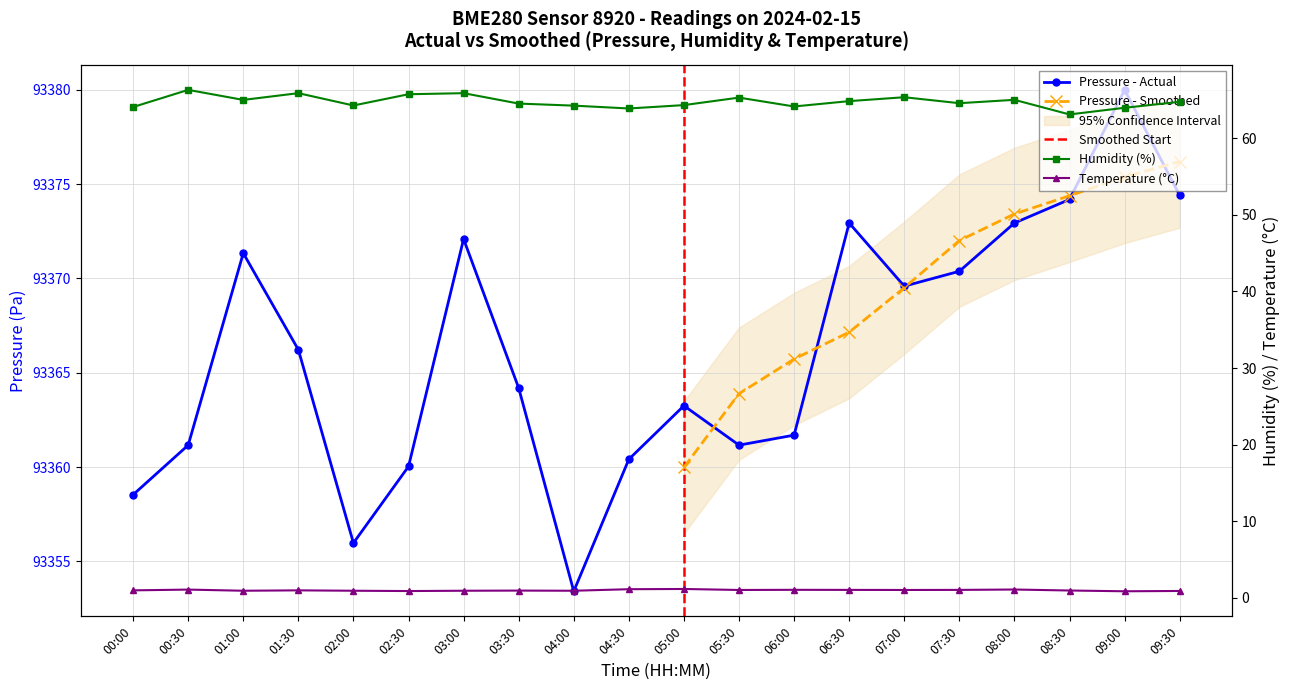

What is the sum of all temperature values?

19.1